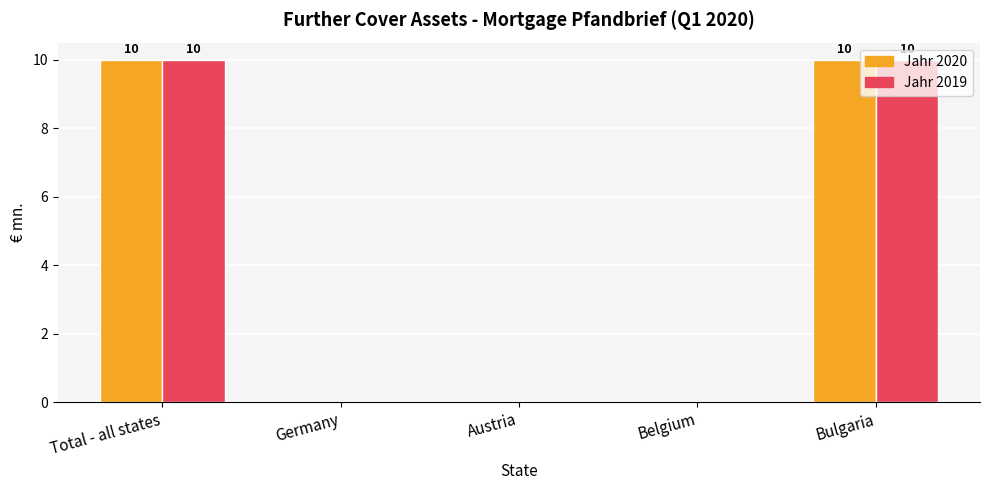

What is the maximum value shown in the chart?

10